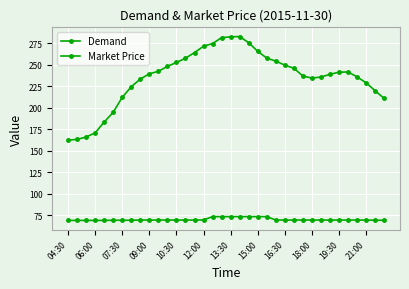

What is the difference between the maximum and minimum values in the Demand series?

120.4